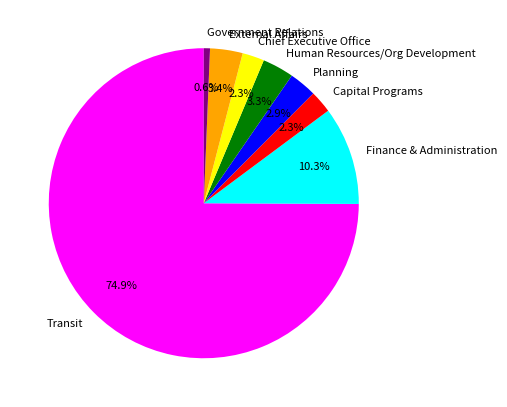

To the nearest percent, what is the average slice percentage?

12%